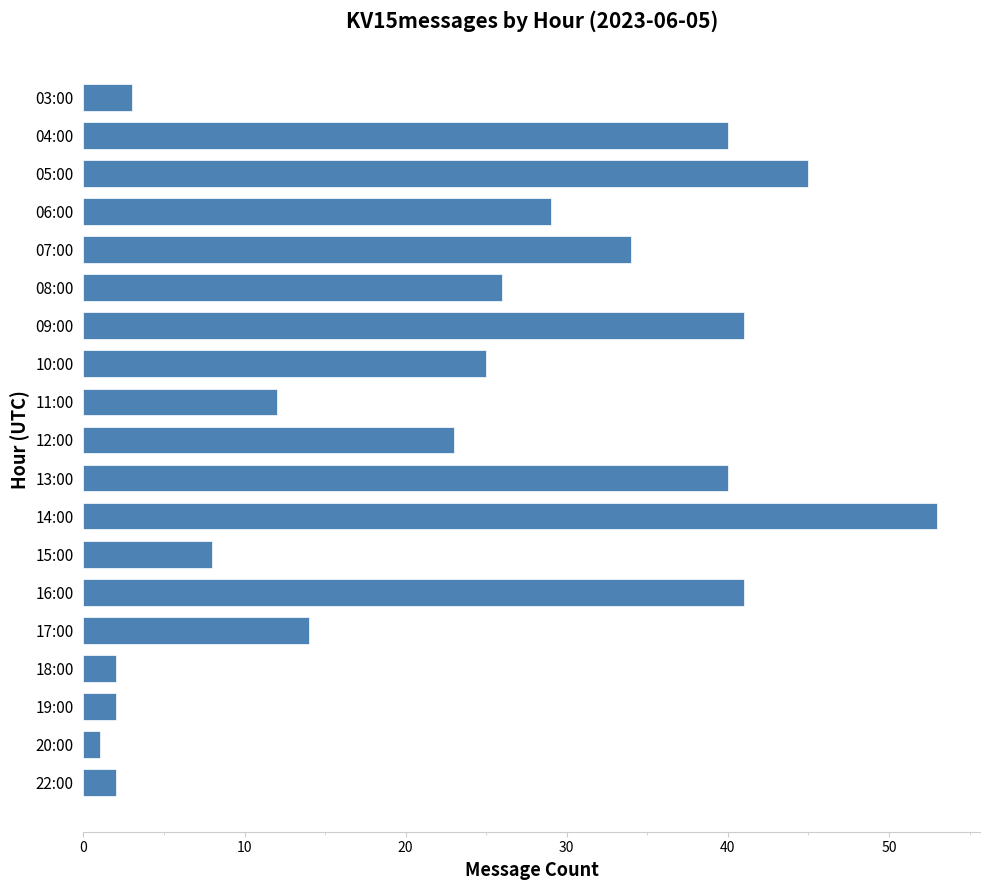

What is the smallest value displayed?

1